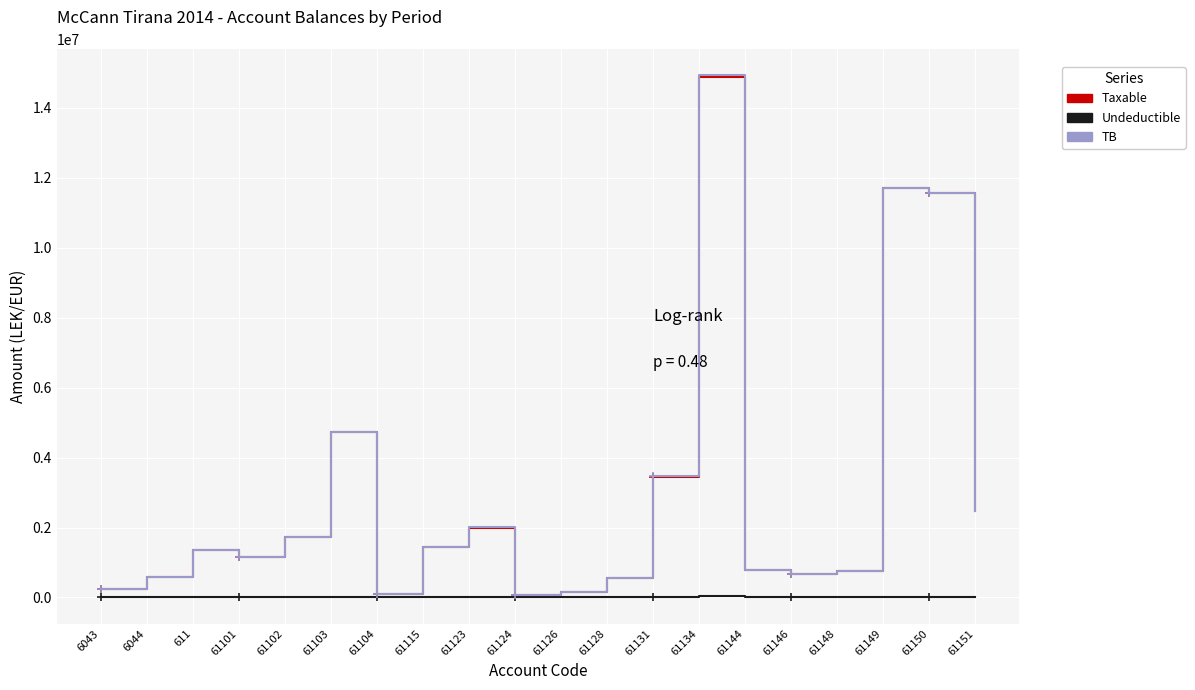

The value of Taxable at 61148 is 769080.9. True or false?

True